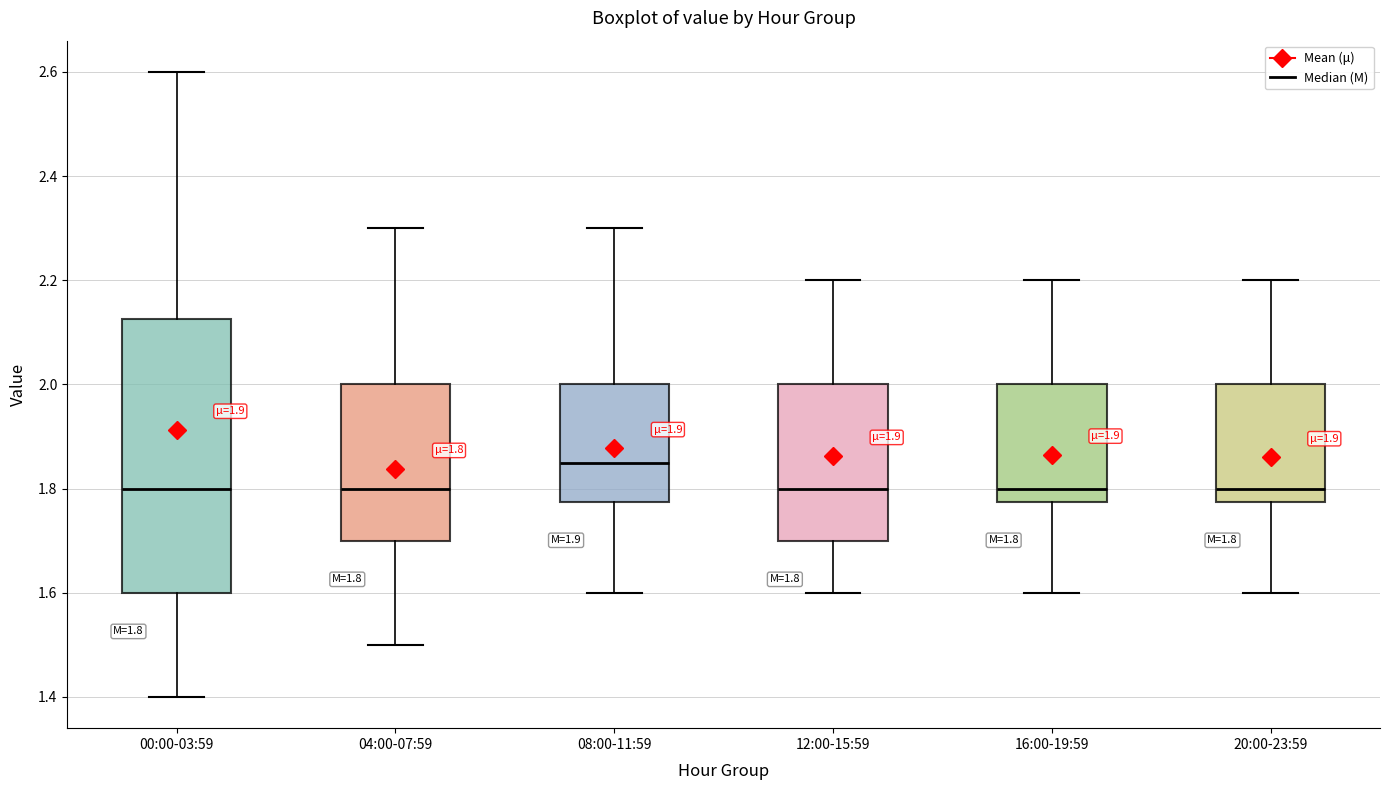

Which box is the tallest, from its lower edge to its upper edge?

00:00-03:59